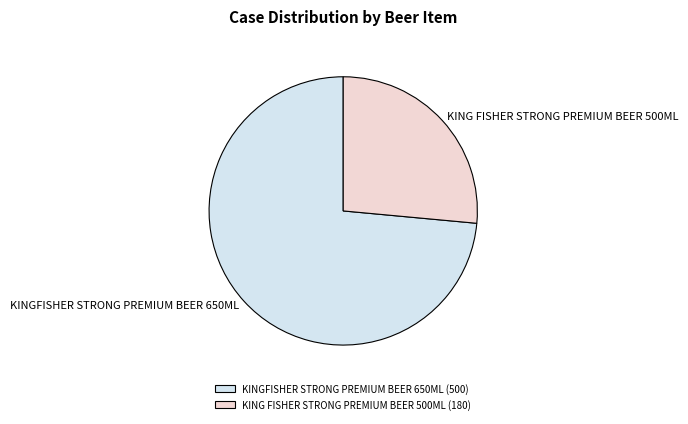

Rank the categories by value from lowest to highest.

KING FISHER STRONG PREMIUM BEER 500ML, KINGFISHER STRONG PREMIUM BEER 650ML